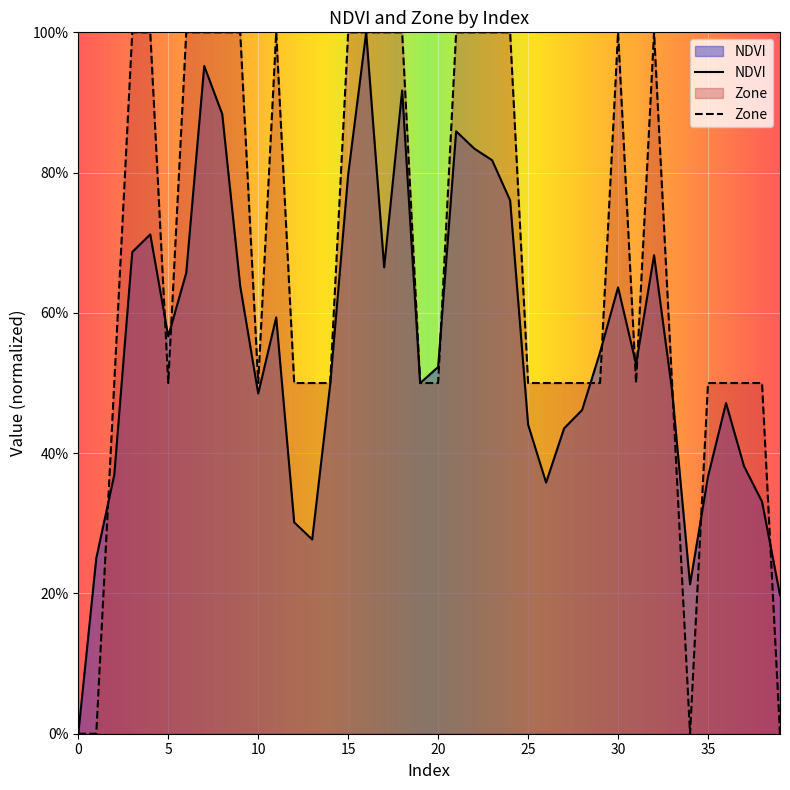

Which series ends up on top after the final intersection of Zone and NDVI?

NDVI